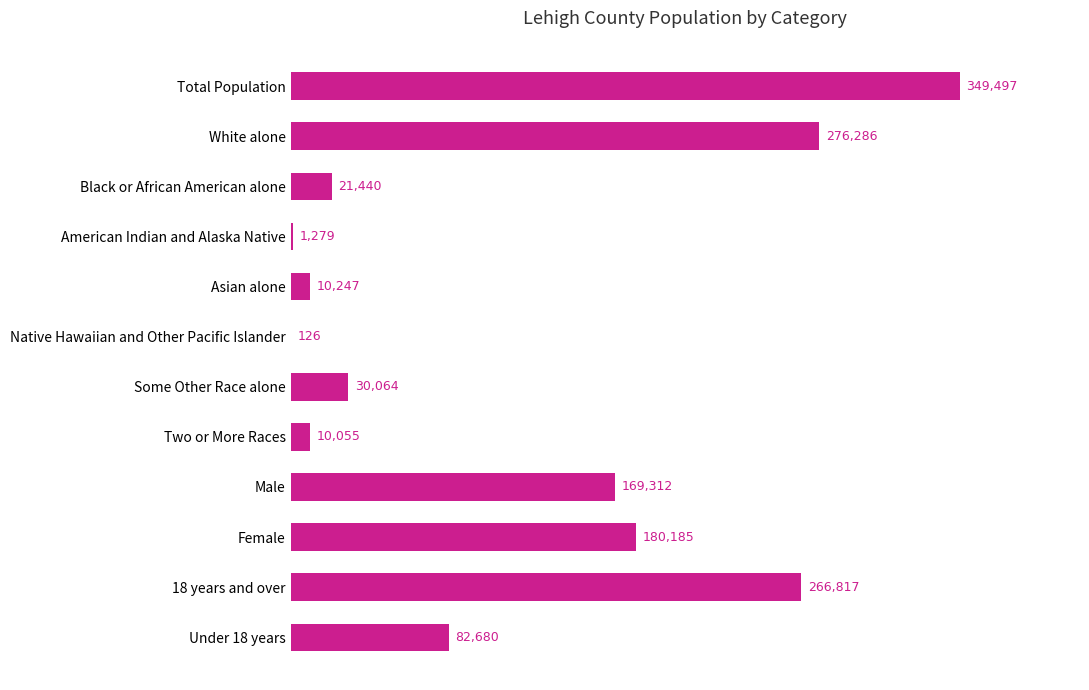

Read the value at Black or African American alone, to the nearest 10.

21440